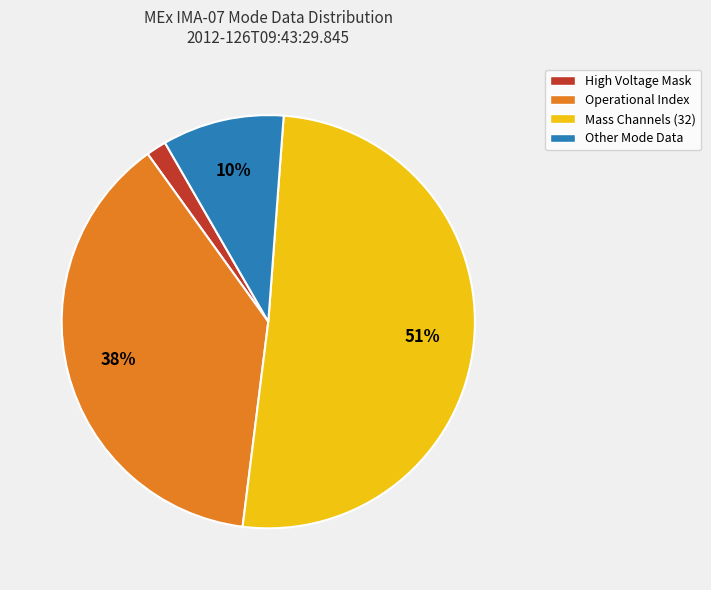

True or false: Operational Index accounts for 38% of the total.

True